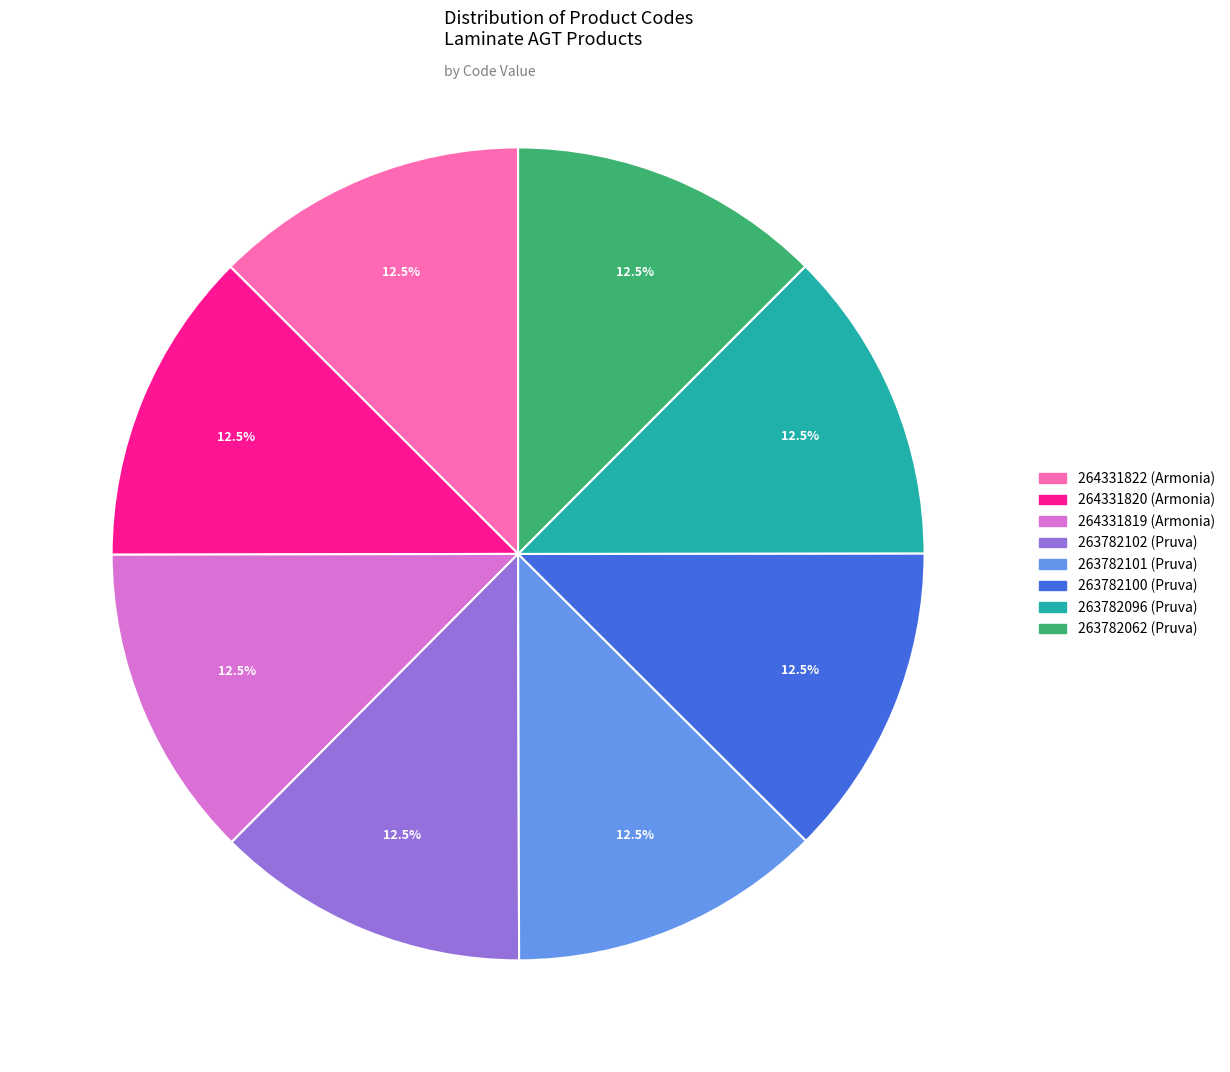

Does any single category account for the majority?

No